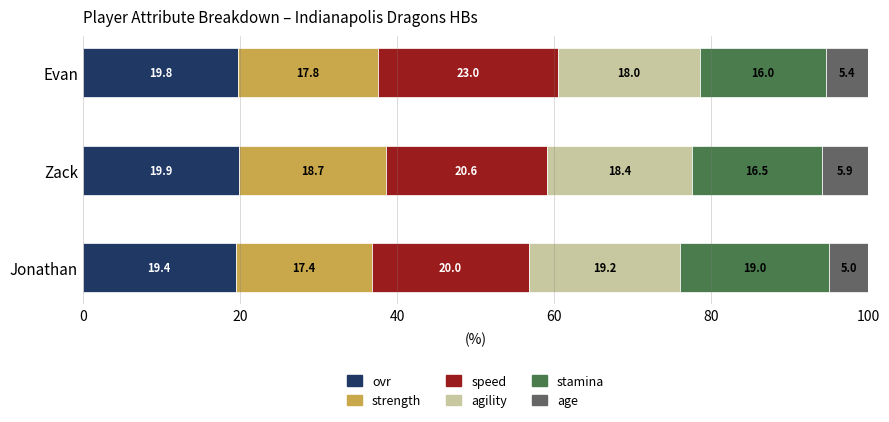

Which category has the highest value in the ovr series?

Zack